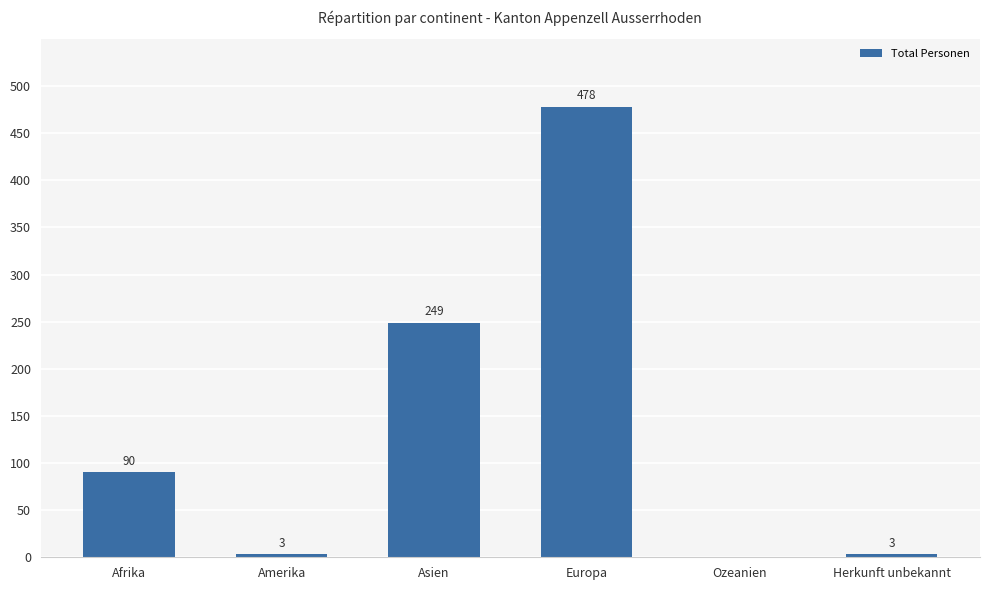

At which label is the value closest to 239?

Asien